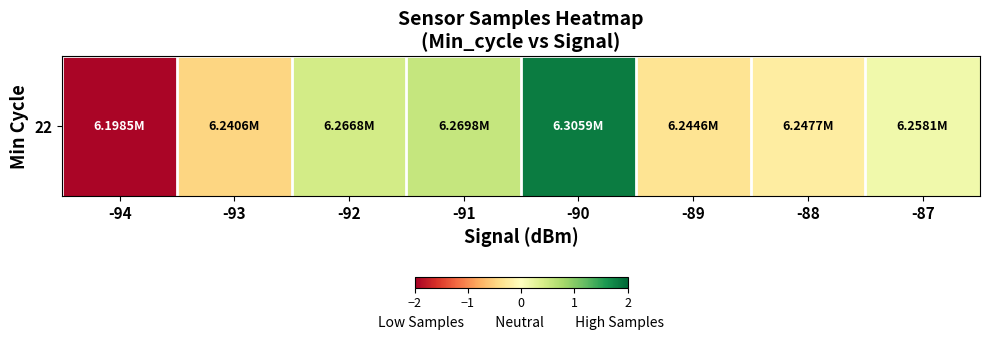

Rank the categories by value from highest to lowest.

-90, -91, -92, -87, -88, -89, -93, -94